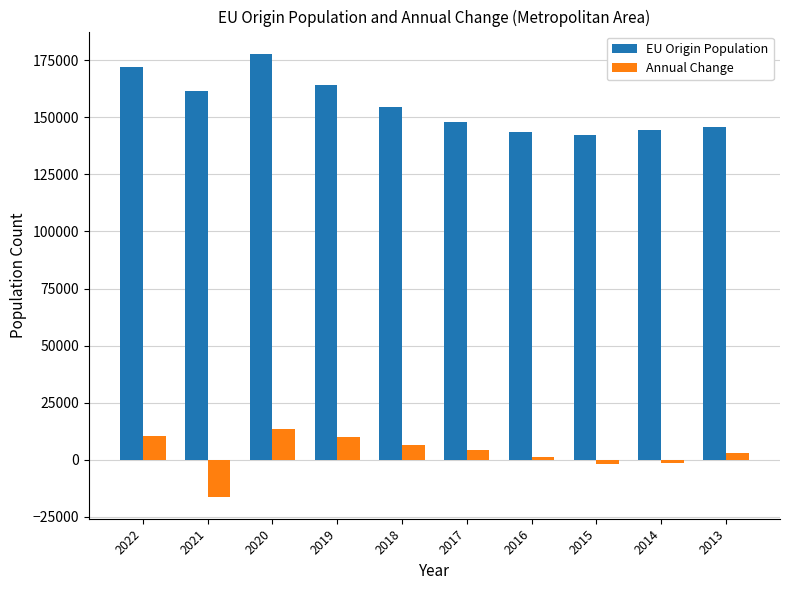

Rank the series at 2013 from highest to lowest value.

EU Origin Population, Annual Change